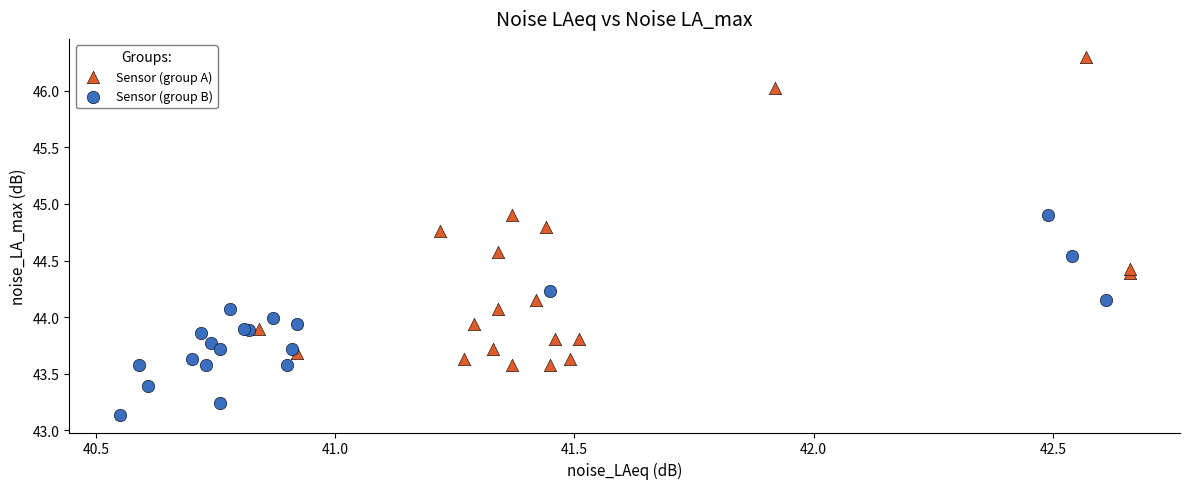

Which series contains the lowest Y value?

Sensor (group B)